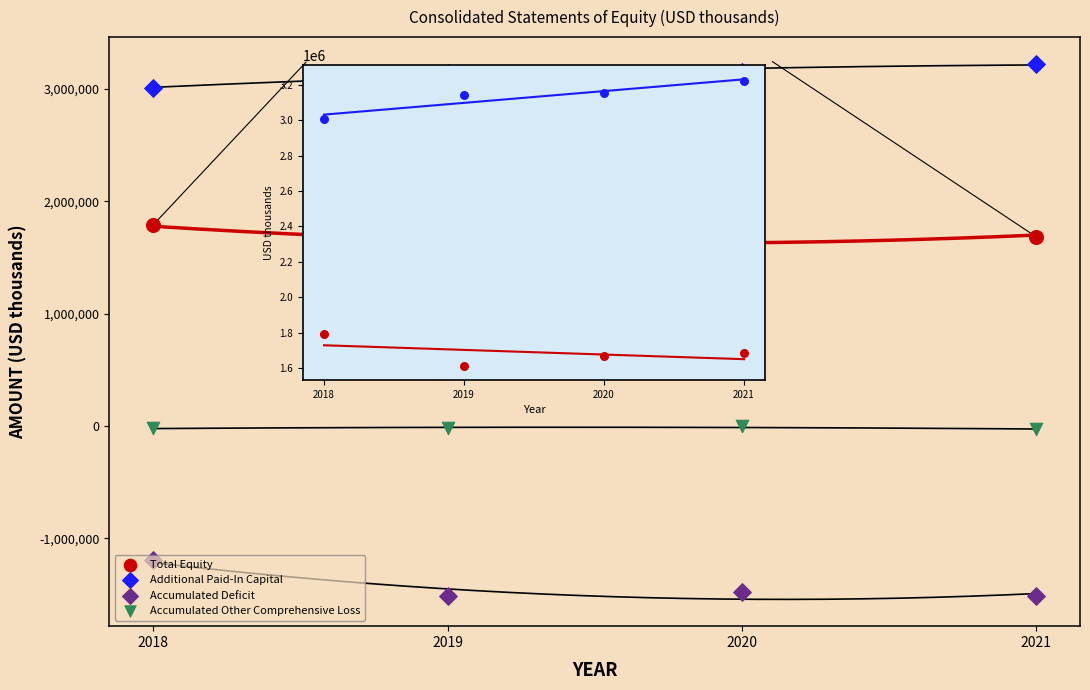

What are all the series names shown in the legend?

Total Equity, Additional Paid-In Capital, Accumulated Deficit, Accumulated Other Comprehensive Loss